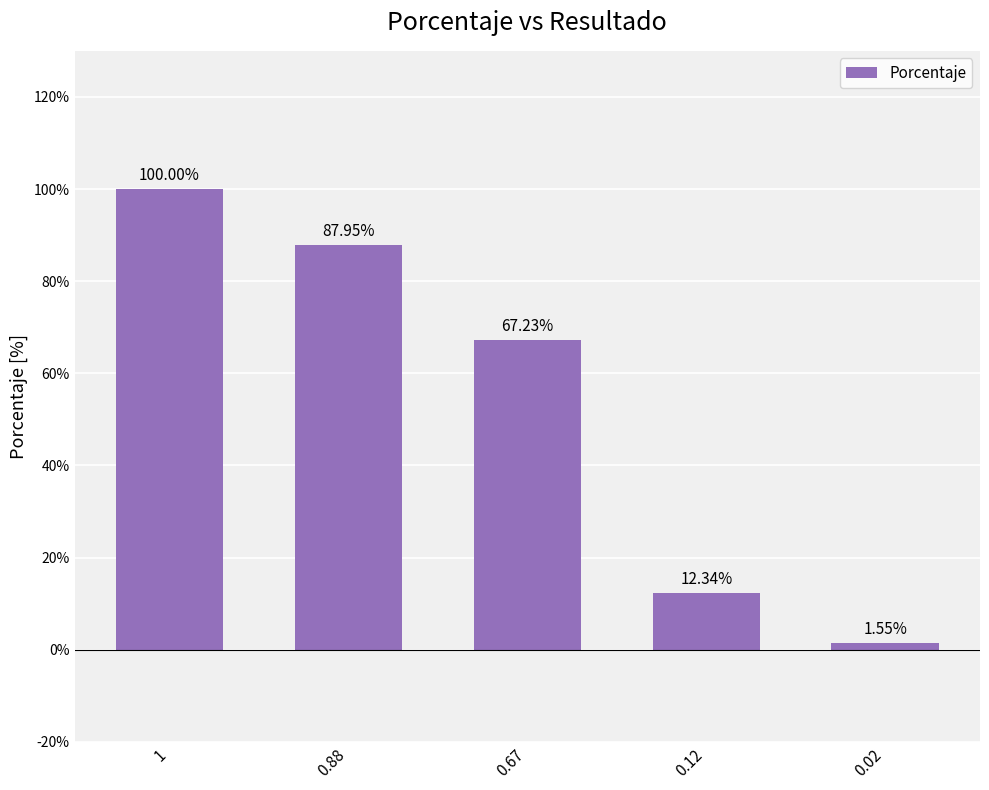

Is it true that the value at 0.67 is 0.7?

True